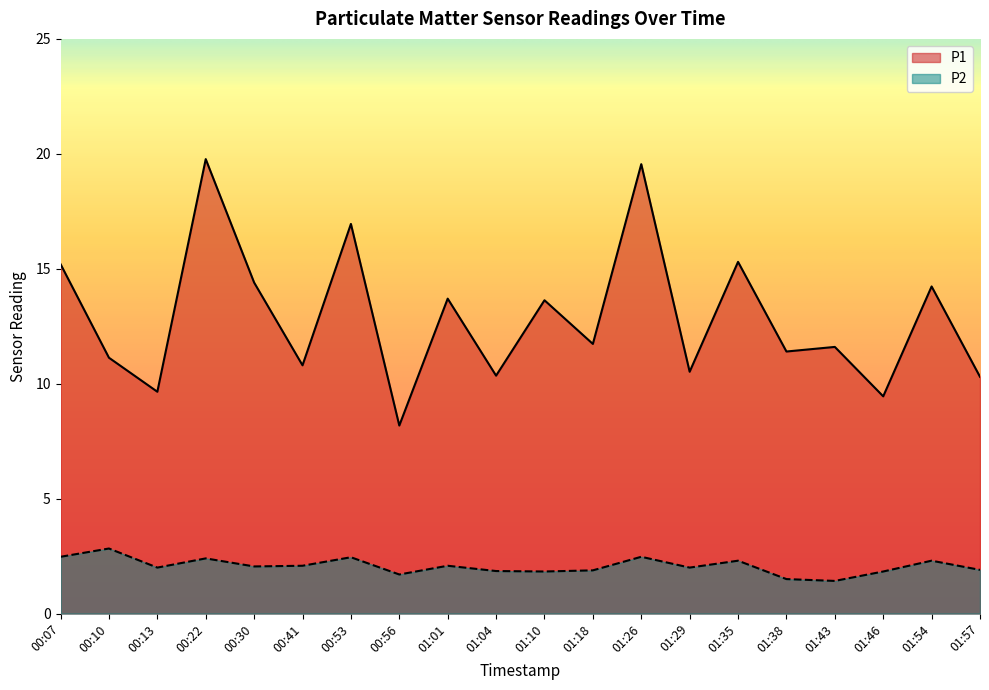

Reading right to left, extract all data points from this chart.

P1: 01:57=10.3	01:54=14.2	01:46=9.4	01:43=11.6	01:38=11.4	01:35=15.3	01:29=10.5	01:26=19.6	01:18=11.7	01:10=13.6	01:04=10.3	01:01=13.7	00:56=8.2	00:53=16.9	00:41=10.8	00:30=14.4	00:22=19.8	00:13=9.7	00:10=11.1	00:07=15.2
P2: 01:57=1.9	01:54=2.3	01:46=1.8	01:43=1.4	01:38=1.5	01:35=2.3	01:29=2.0	01:26=2.5	01:18=1.9	01:10=1.8	01:04=1.9	01:01=2.1	00:56=1.7	00:53=2.5	00:41=2.1	00:30=2.0	00:22=2.4	00:13=2.0	00:10=2.8	00:07=2.5